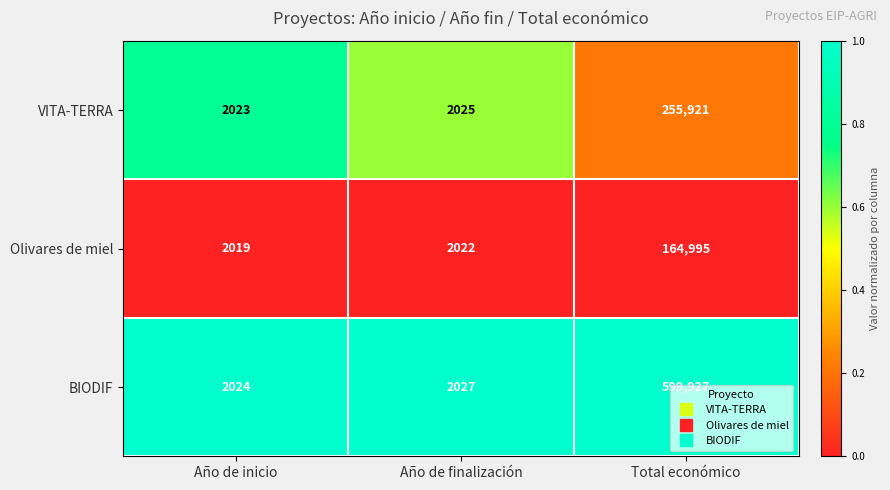

At which label does BIODIF reach its minimum?

Año de inicio